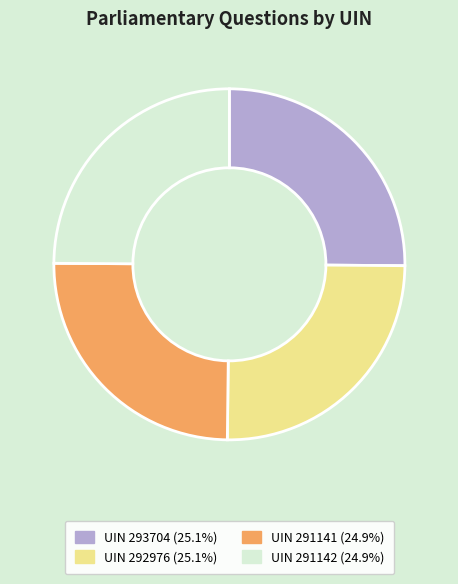

What is the ratio of the value at UIN 291141 (24.9%) to the value at UIN 292976 (25.1%)?

1.0